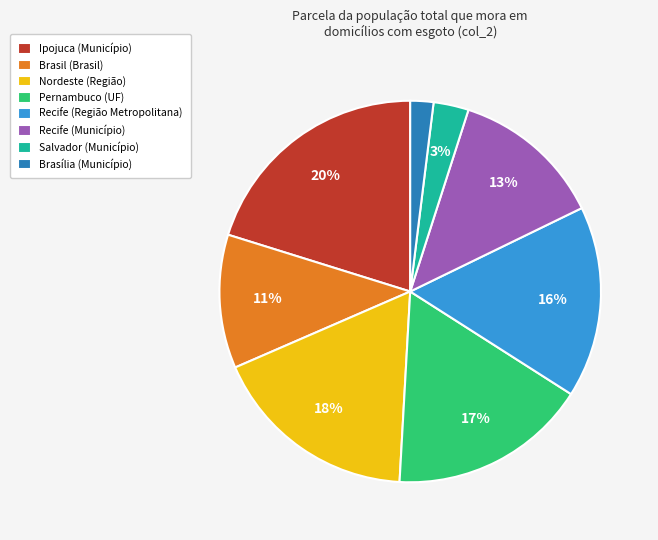

Which slice is the largest?

Ipojuca (Município)